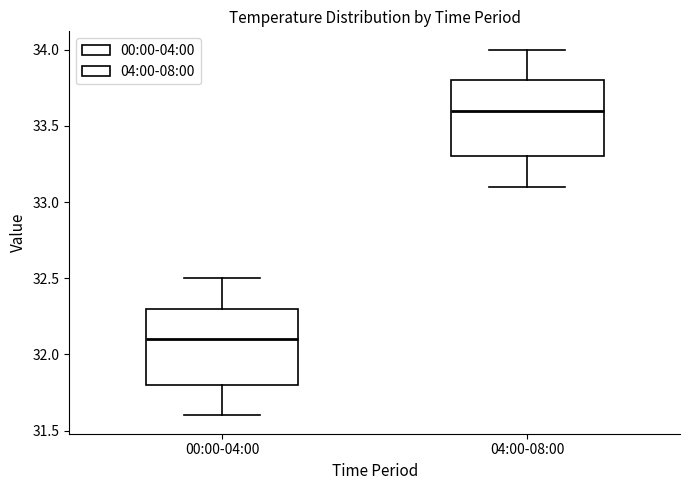

Reading left to right, transcribe this box plot: for each box, give where its median line is, the range the box spans, and where its two whiskers end, as read against the y-axis. The values are not printed on the chart, so give them approximately, as read against the axis.

00:00-04:00: median 32.1, box 31.8 to 32.3, whiskers 31.6 to 32.5
04:00-08:00: median 33.6, box 33.3 to 33.8, whiskers 33.1 to 34.0